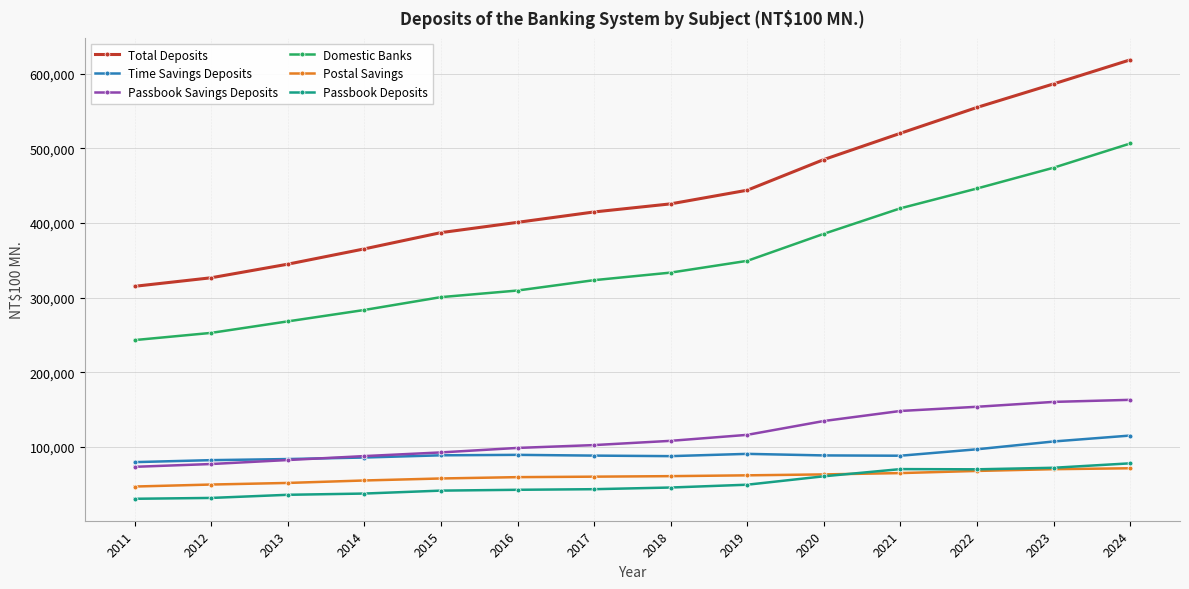

What is the difference between the highest and lowest values at 2019?

395022